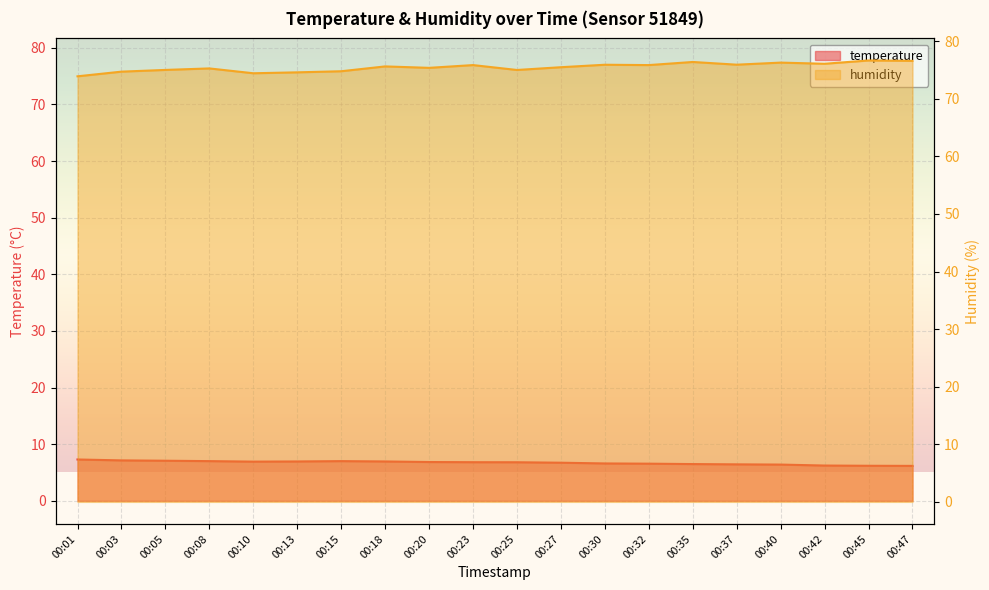

Where is the first local maximum for humidity?

00:08